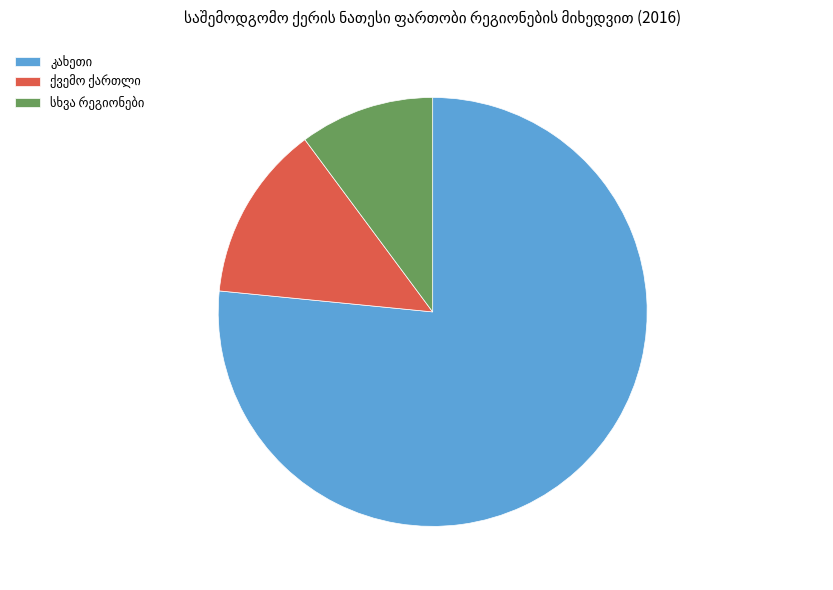

Does any single category account for the majority?

Yes